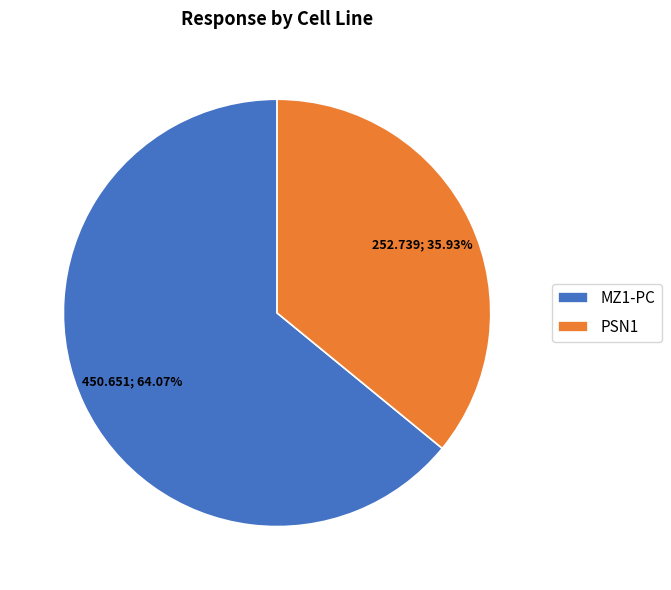

Does PSN1 represent more than half of the total?

No